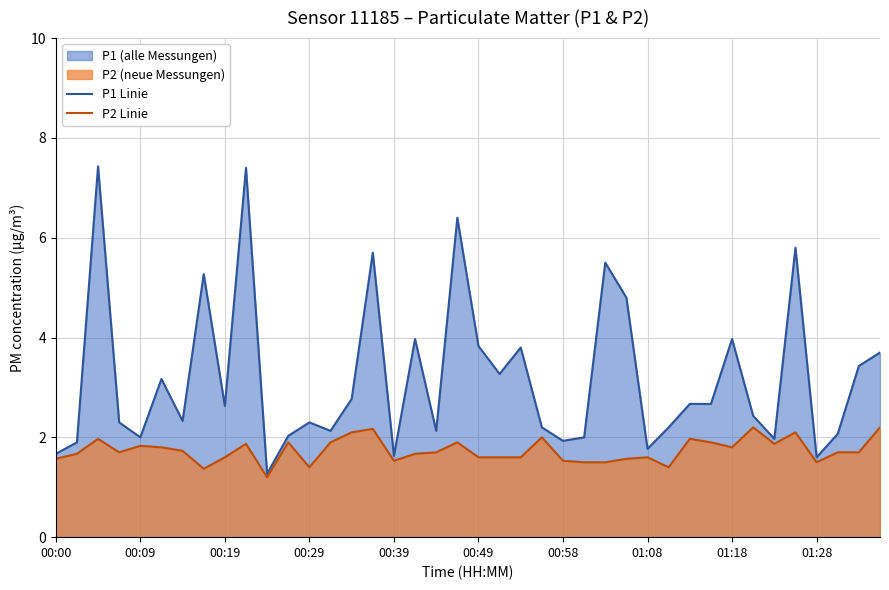

Which series has the widest spread of values?

P1 Linie